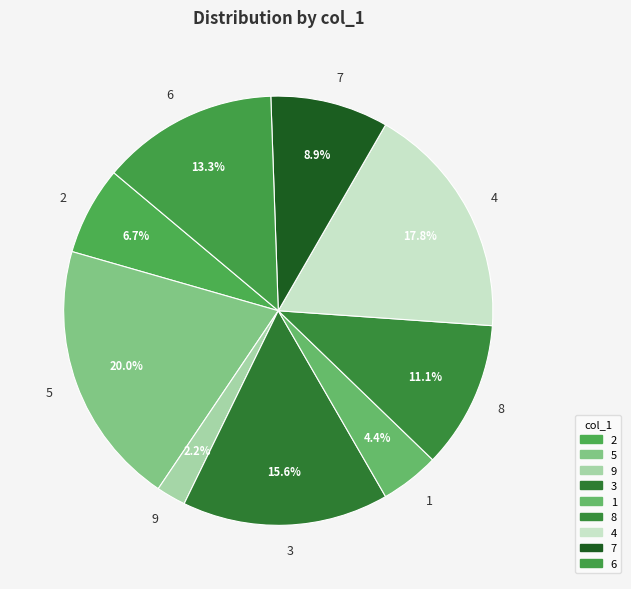

Which slice is the largest?

5